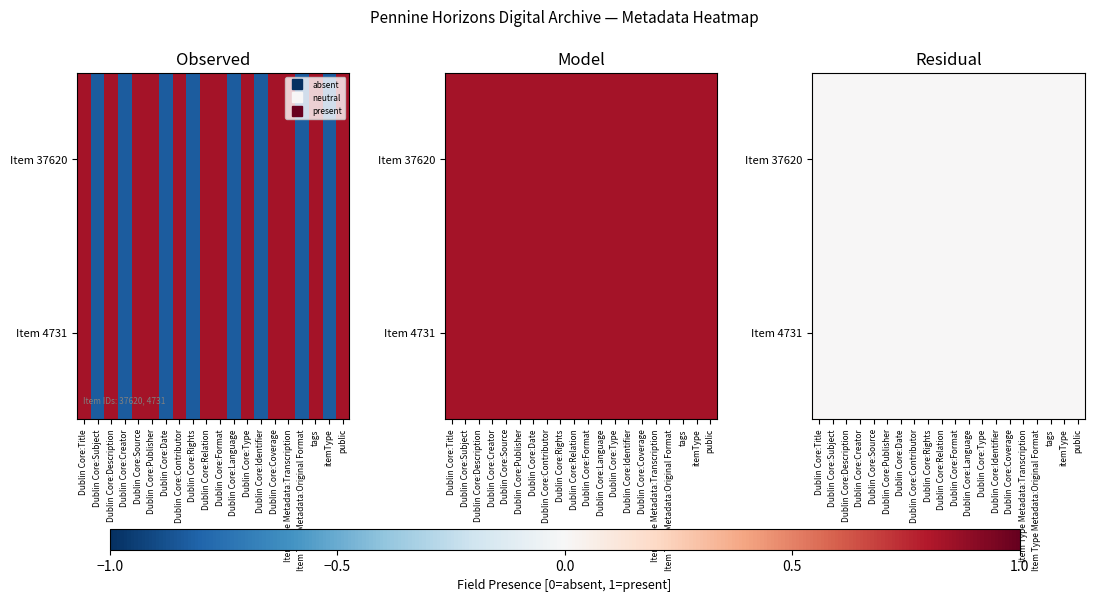

True or false: 4731 has a value of 0 at Dublin Core:Date.

False